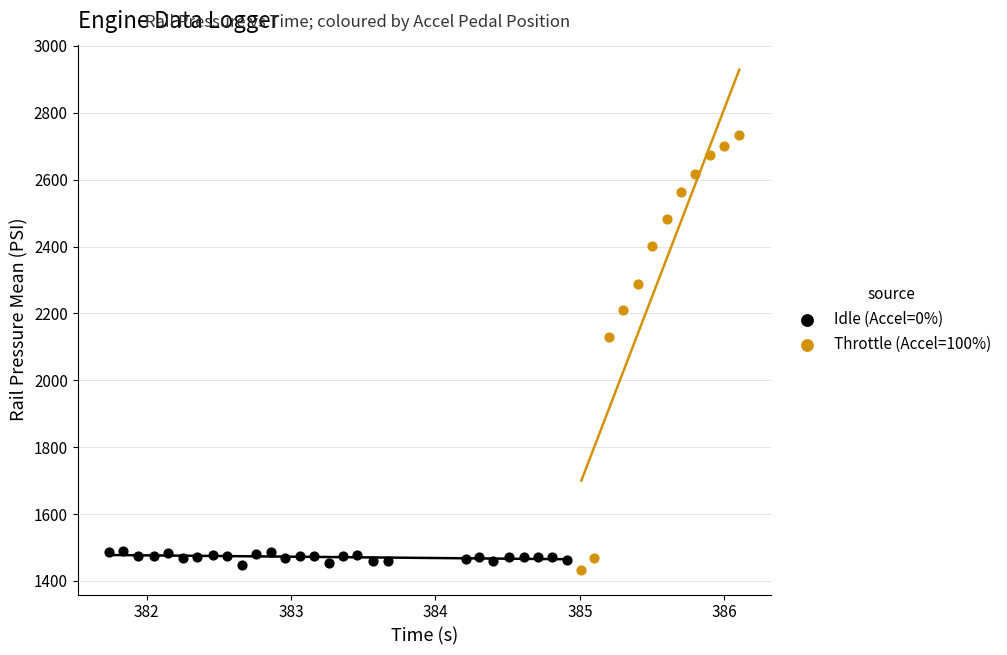

What are all the series names shown in the legend?

Idle (Accel=0%), Throttle (Accel=100%)